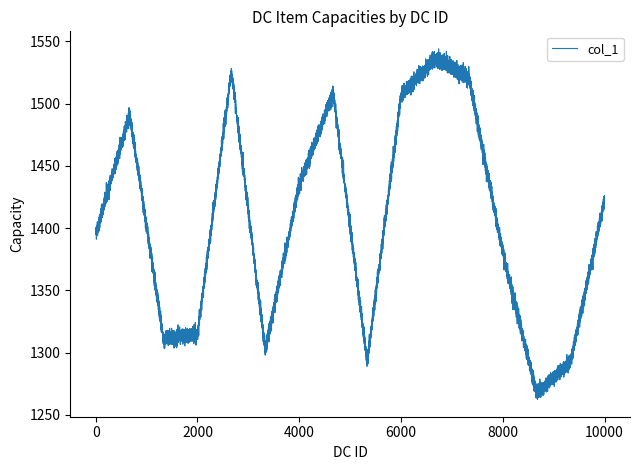

What is the maximum value shown in the chart?

1528.4